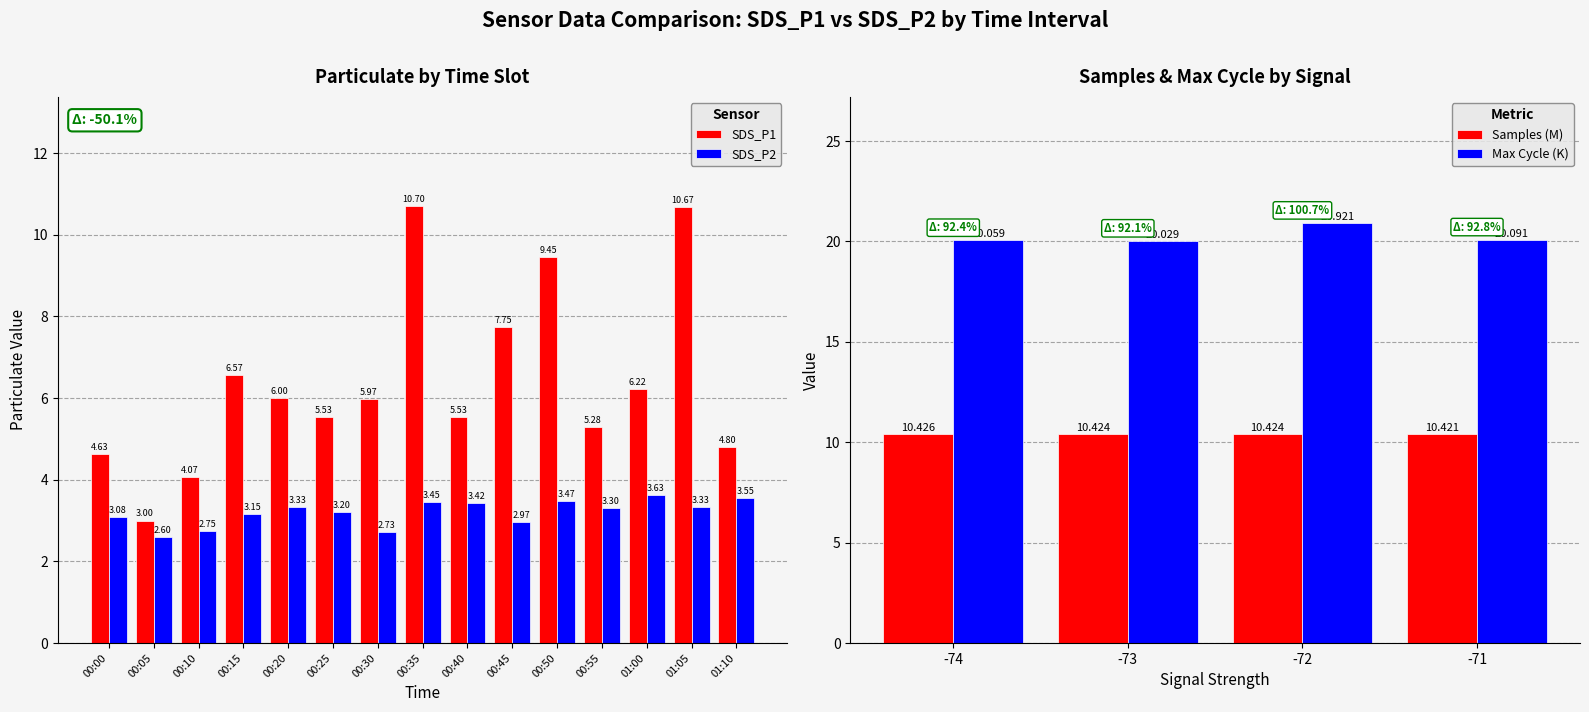

At how many categories does at least one series exceed 9?

3